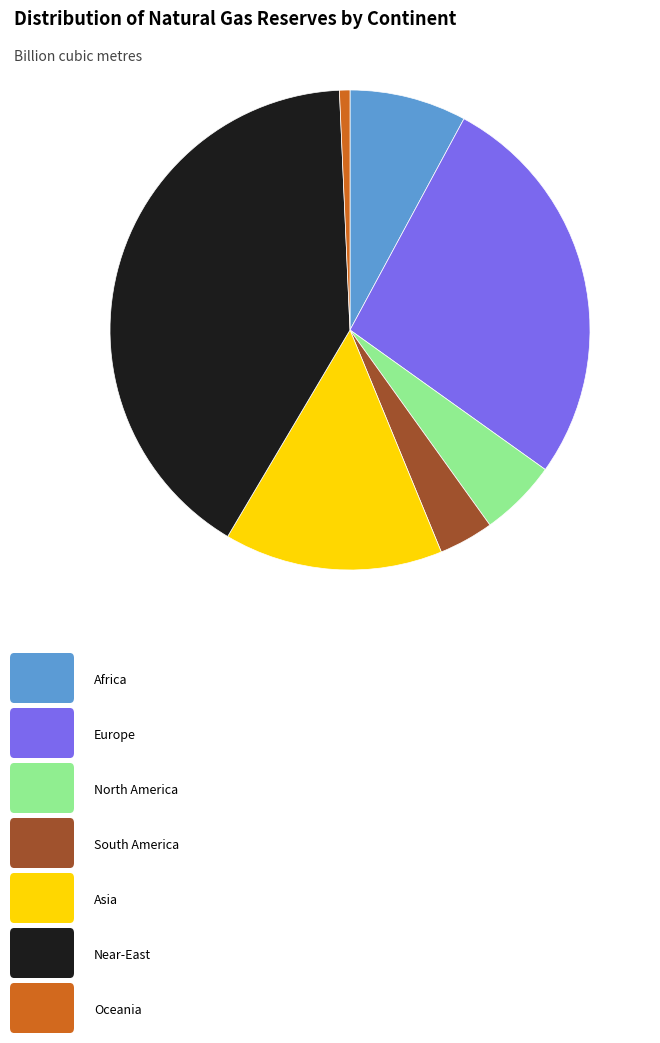

Is there any slice that represents more than half of the pie?

No